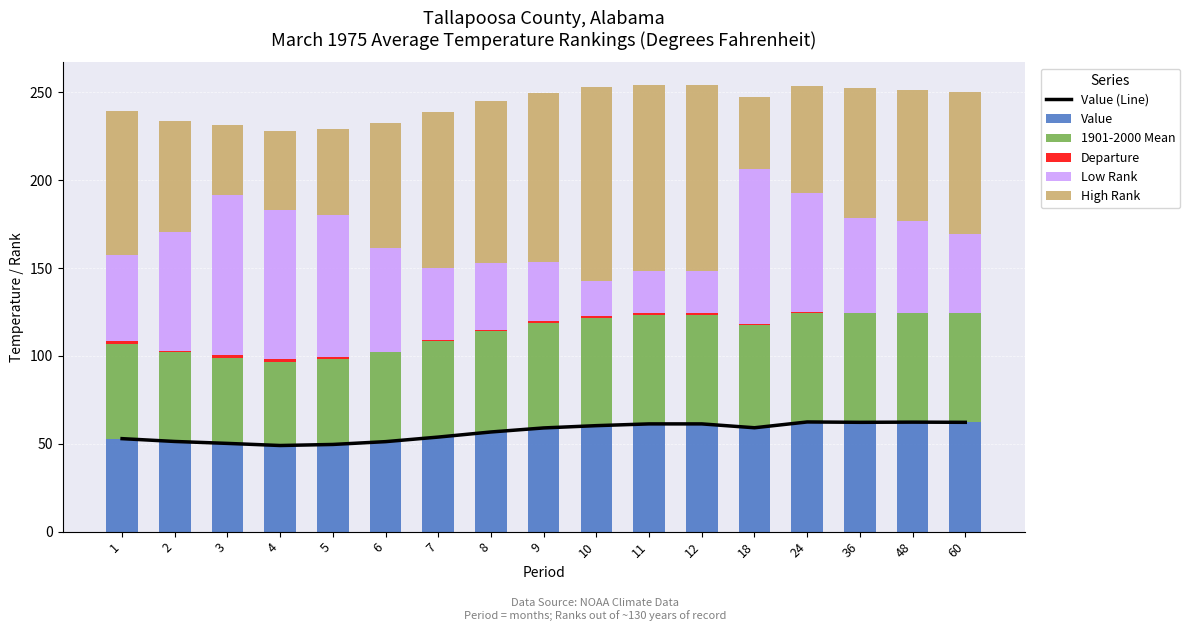

List the labels in order of Value (Line) value, largest first.

24, 48, 36, 60, 11, 12, 10, 18, 9, 8, 7, 1, 2, 6, 3, 5, 4